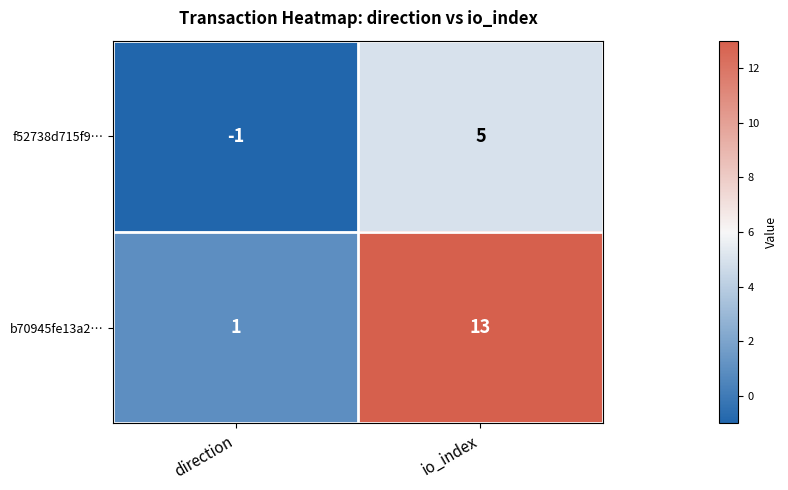

Between direction and io_index, which series saw the biggest shift?

b70945fe13a2…